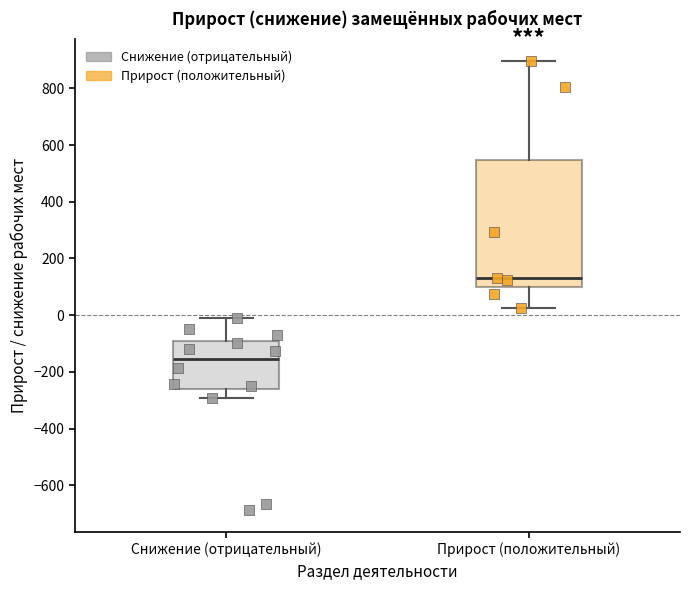

Which box is the tallest, from its lower edge to its upper edge?

Прирост (положительный)